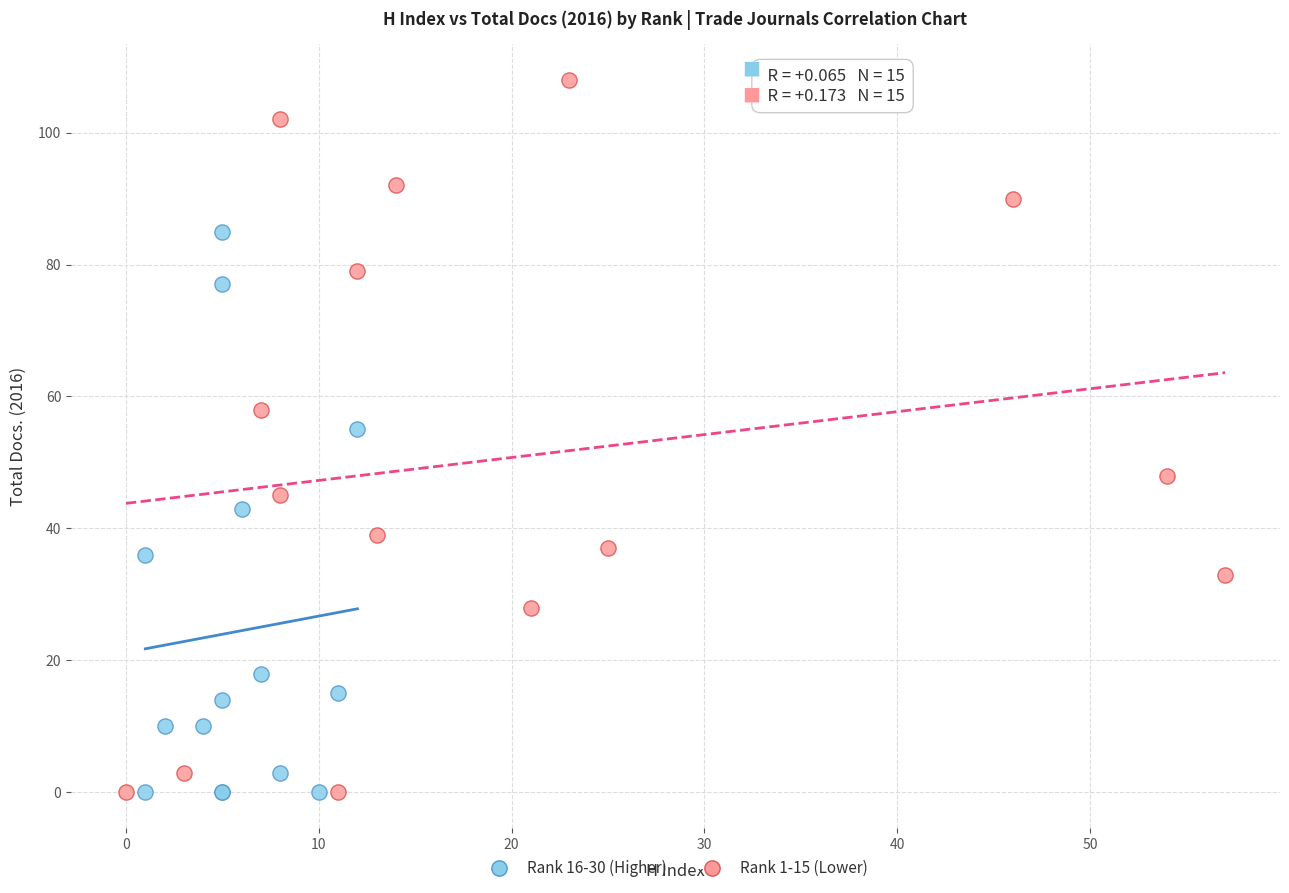

Which series has the largest Y range (max minus min)?

Rank 1-15 (Lower)